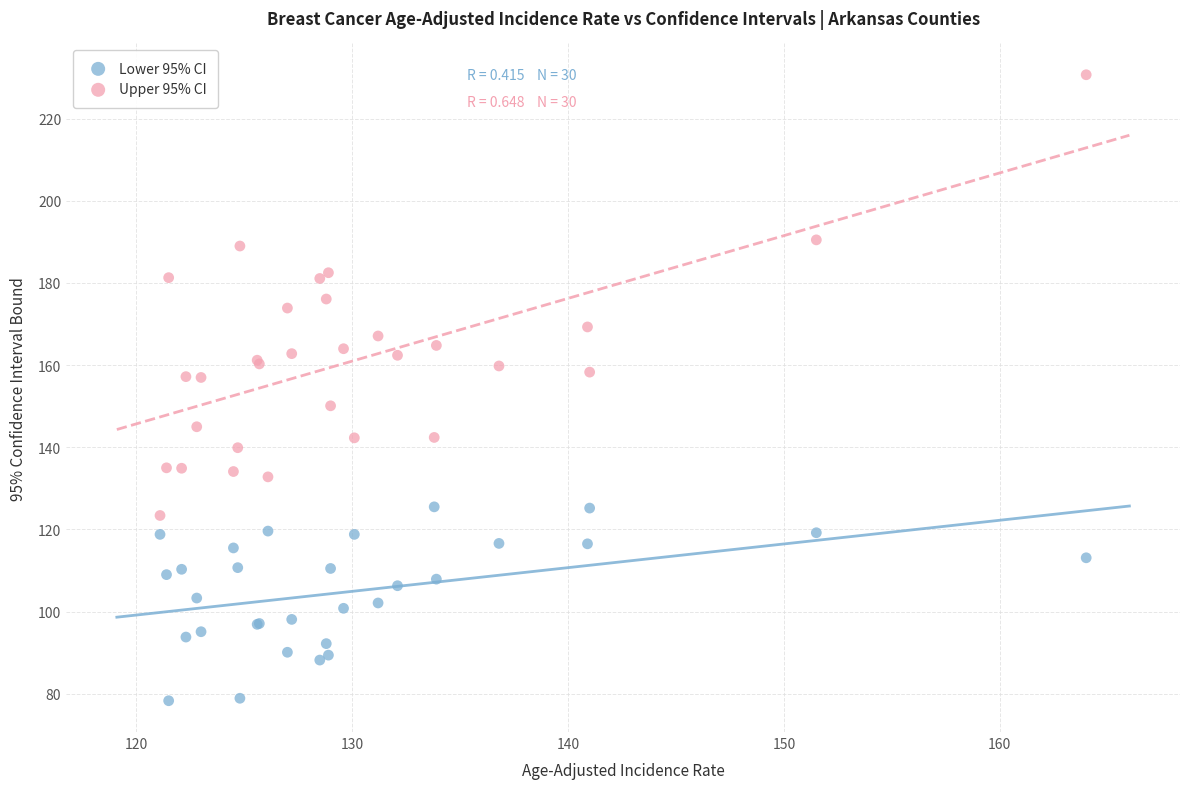

Which series has the largest Y range (max minus min)?

Upper 95% CI